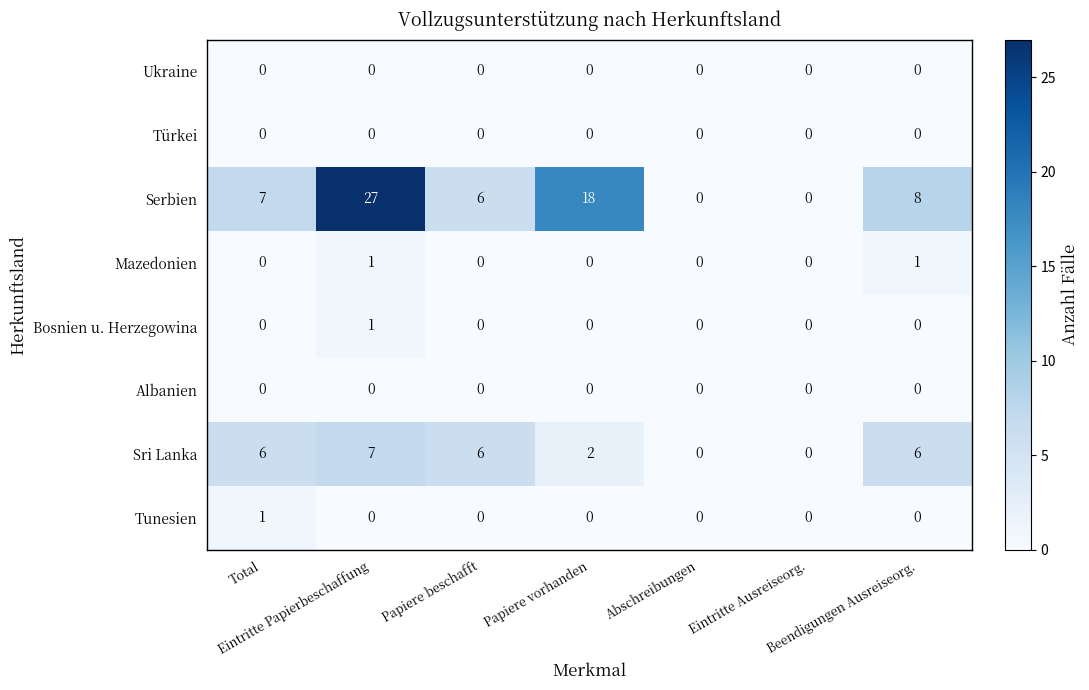

At which category is the sum across all series the highest?

Eintritte Papierbeschaffung